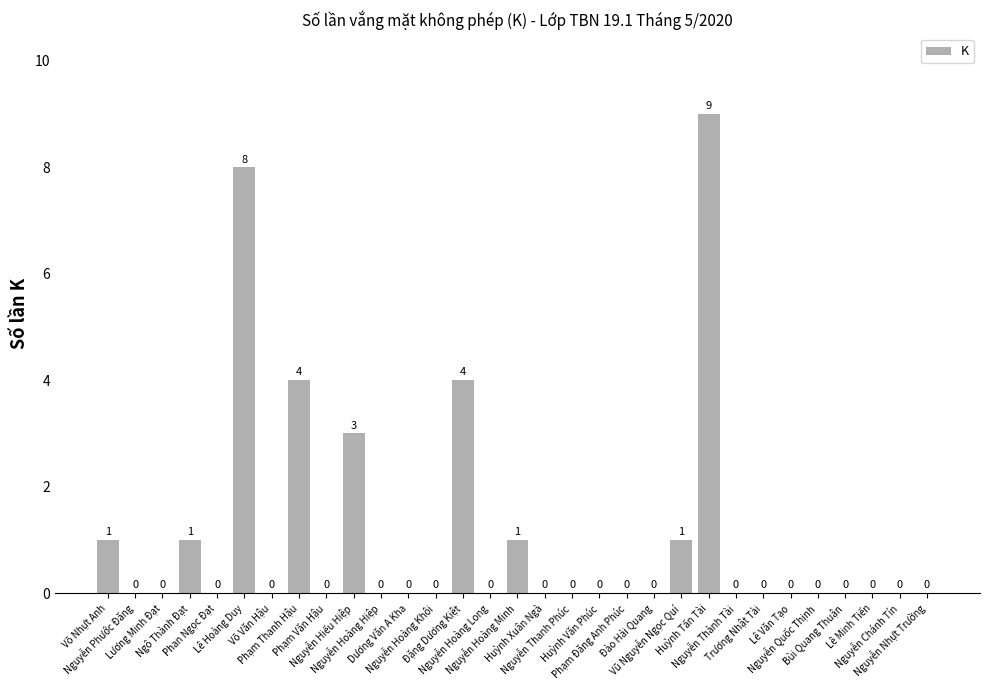

The chart shows a value of -5 at Võ Văn Hậu. True or false?

False